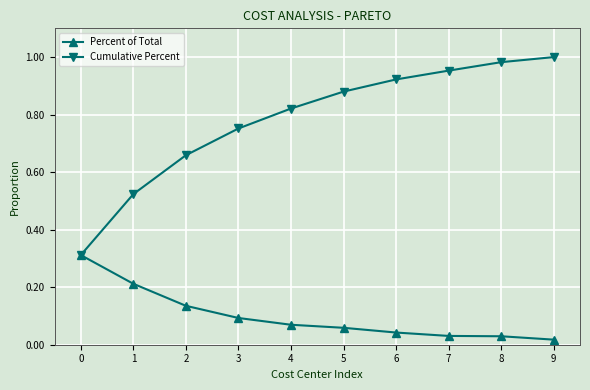

True or false: Percent of Total has a value of 0.1 at 7.

False